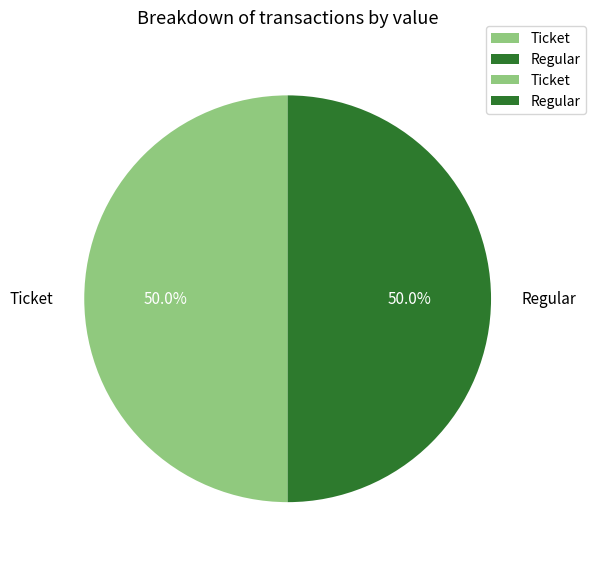

Approximately how many times larger is the value at Regular compared to Ticket?

1.0